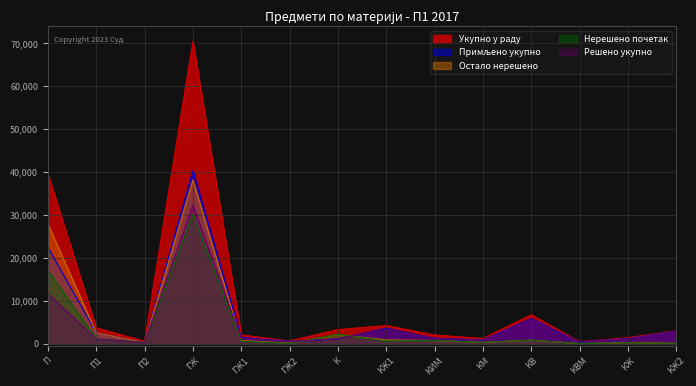

Which series has the widest spread of values?

Укупно у раду